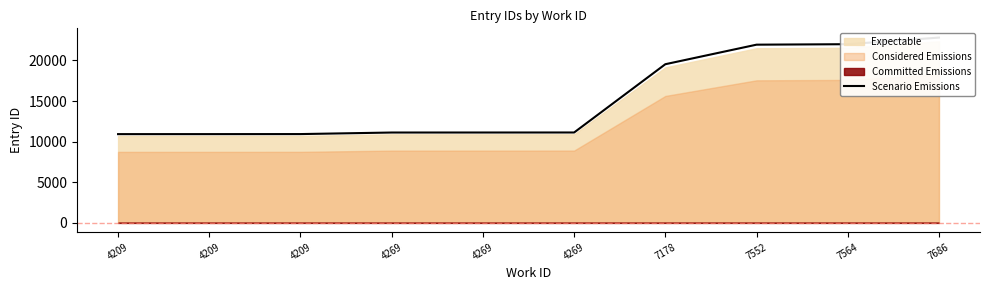

Reading right to left, extract all data points from this chart.

22812	21999	21941	19534	11128	11125	11123	10932	10927	10926